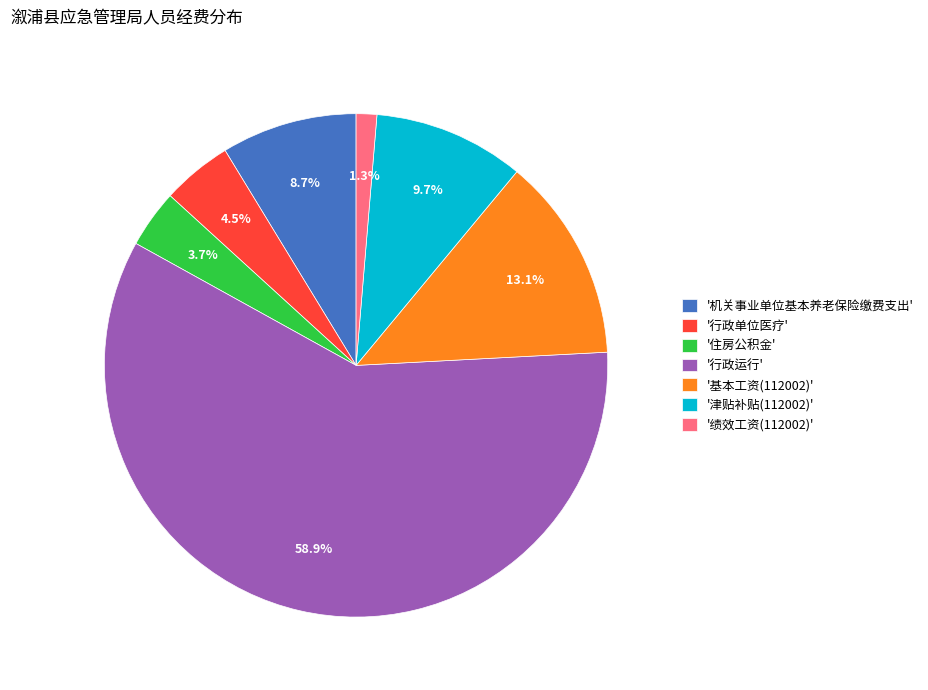

Is the sum of '机关事业单位基本养老保险缴费支出' and '行政运行' greater than half?

Yes